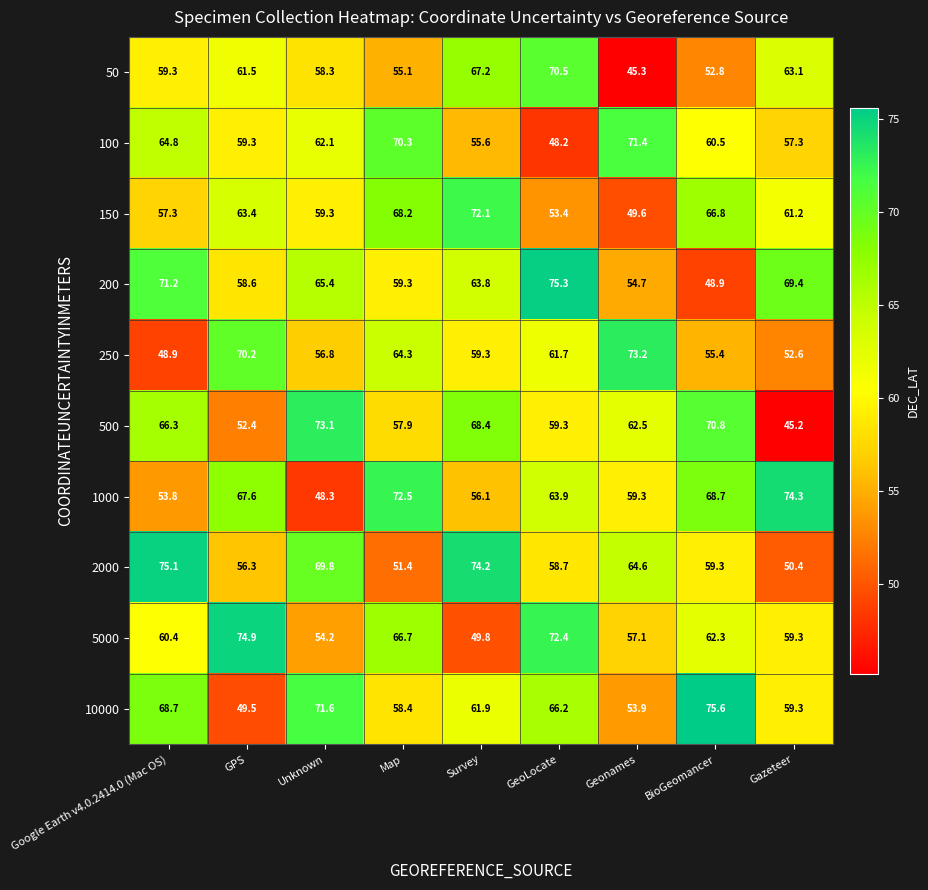

True or false: 500 has a value of 62.5 at Geonames.

True